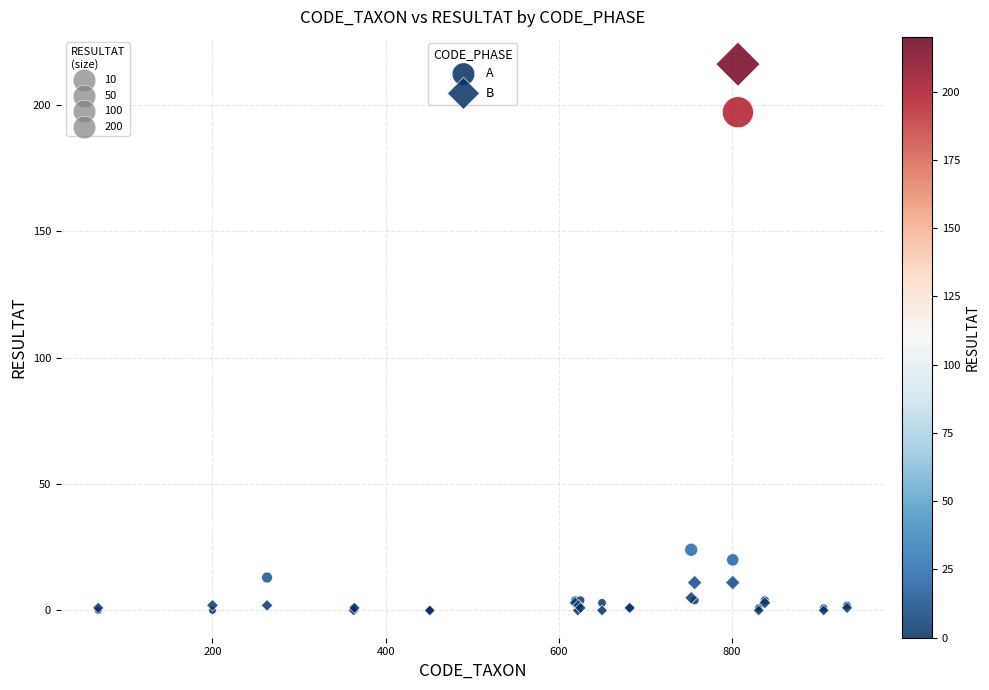

Which series has the largest Y range (max minus min)?

B